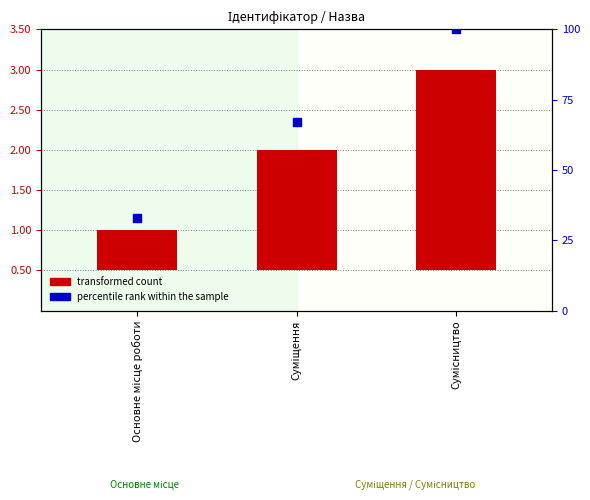

Which series contains the lowest Y value?

transformed count